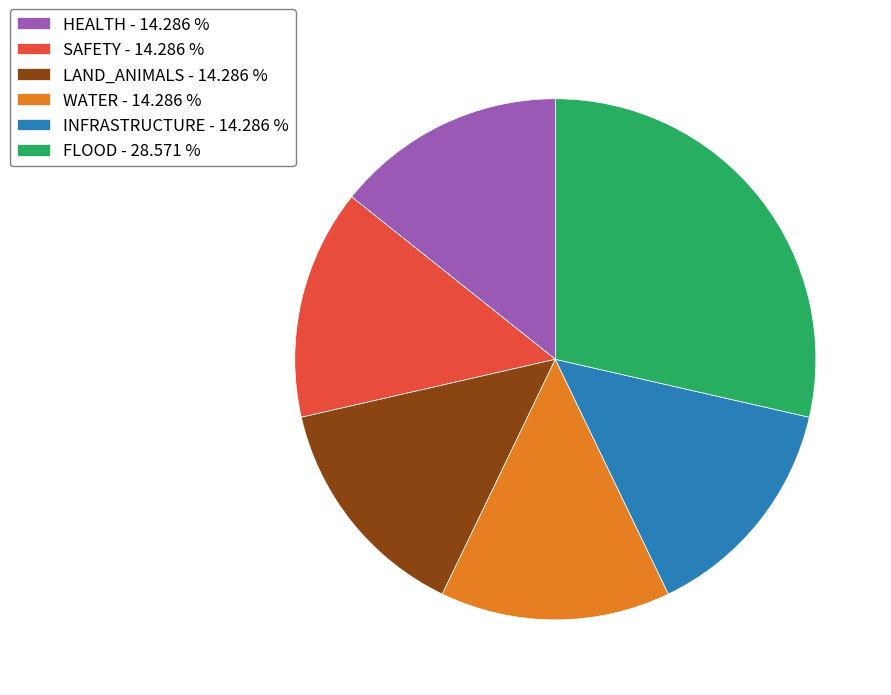

How many slices are in this pie chart?

6